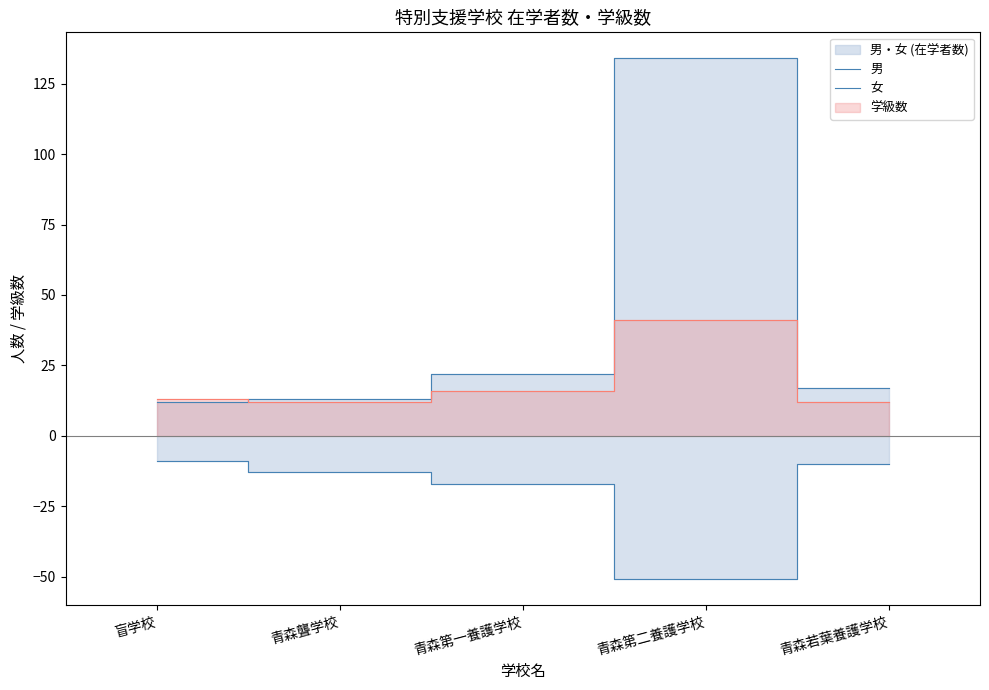

How many values in the 男 series exceed 17?

2